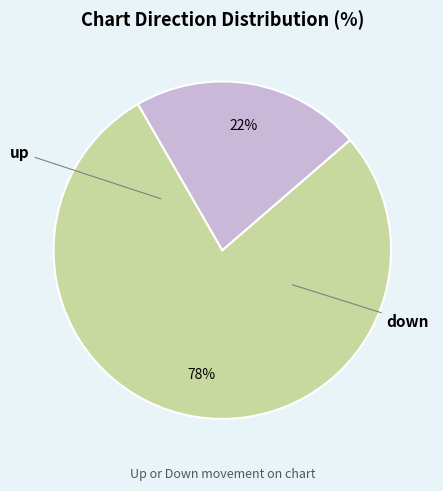

How many segments does this pie chart have?

2